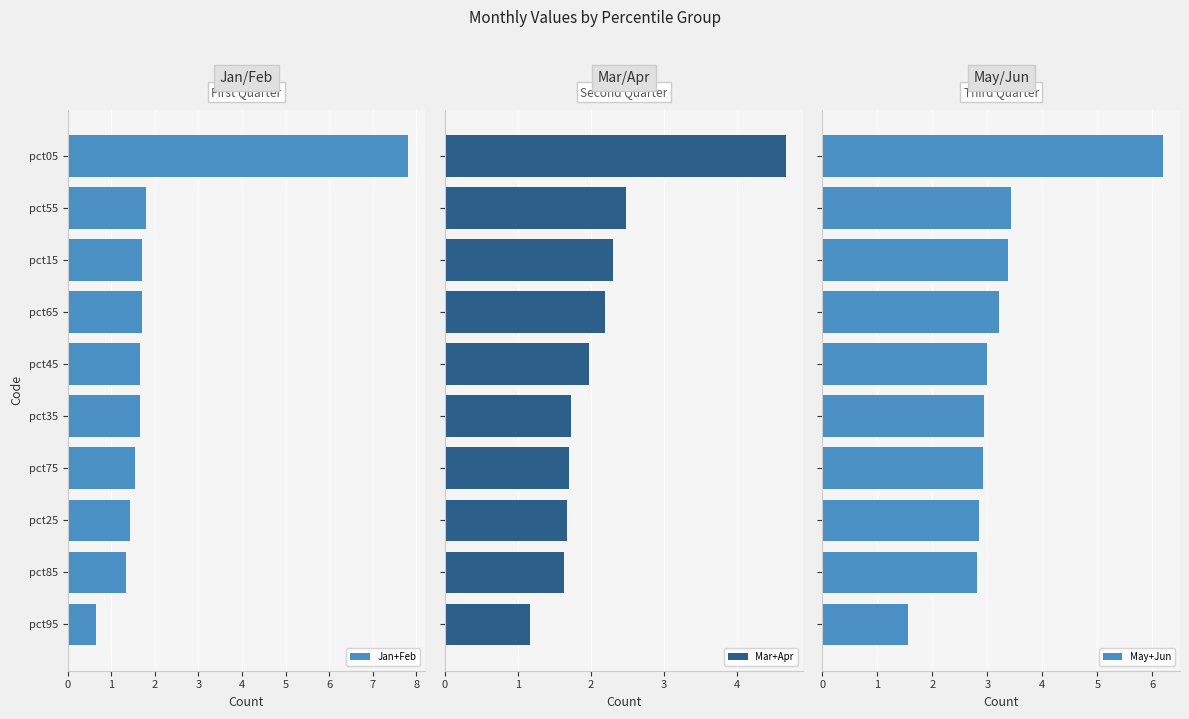

What is the lowest value of the Jan+Feb series?

0.7